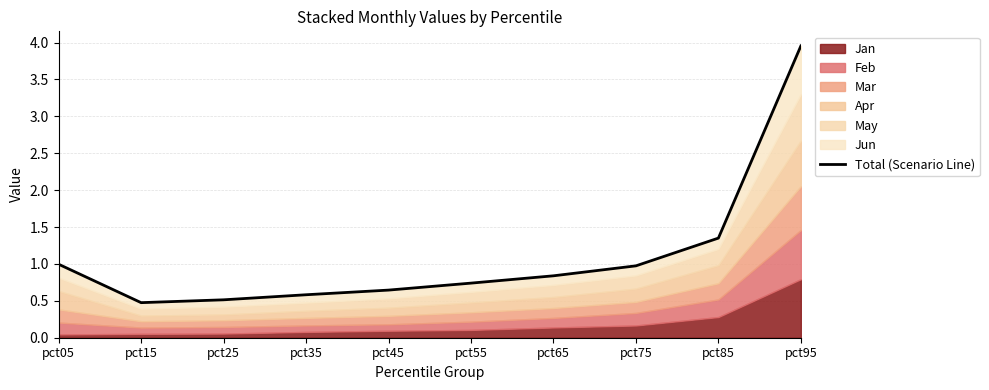

Rank the categories by value from lowest to highest.

pct15, pct25, pct35, pct45, pct55, pct65, pct75, pct05, pct85, pct95